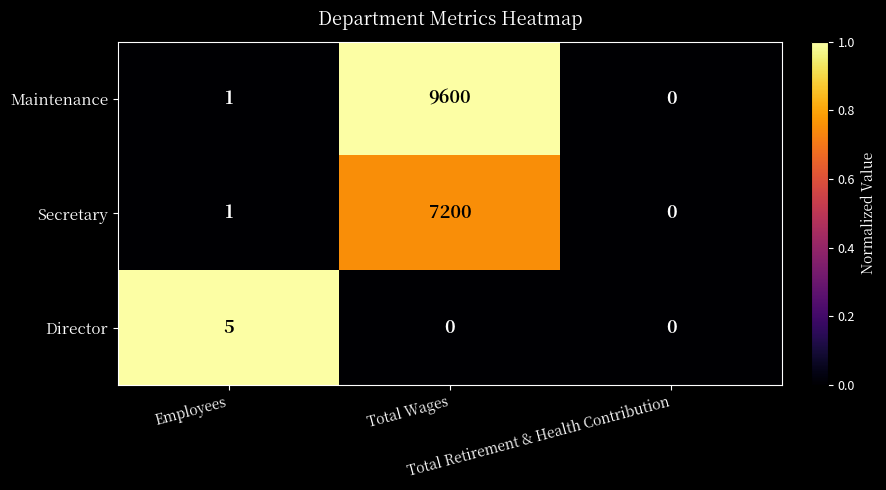

Which series has the largest range (max minus min)?

Maintenance